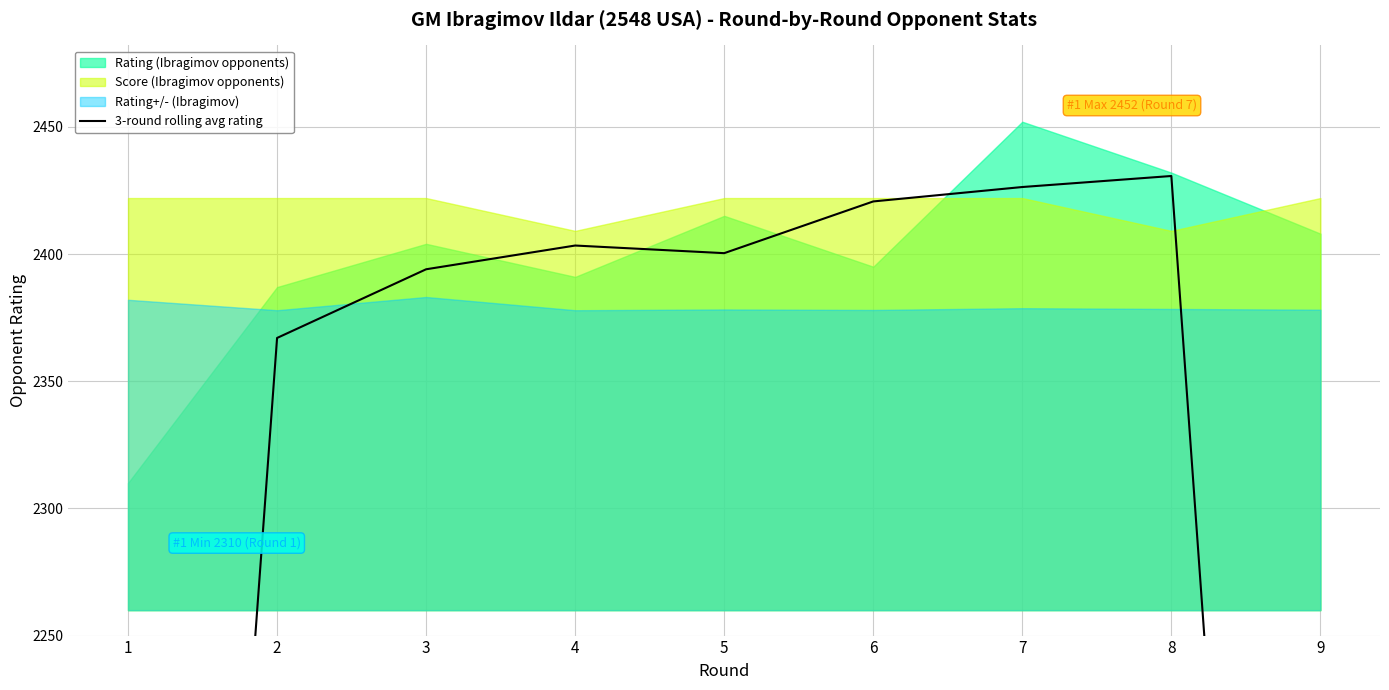

What is the difference between the values at 6 and 5?

20.3